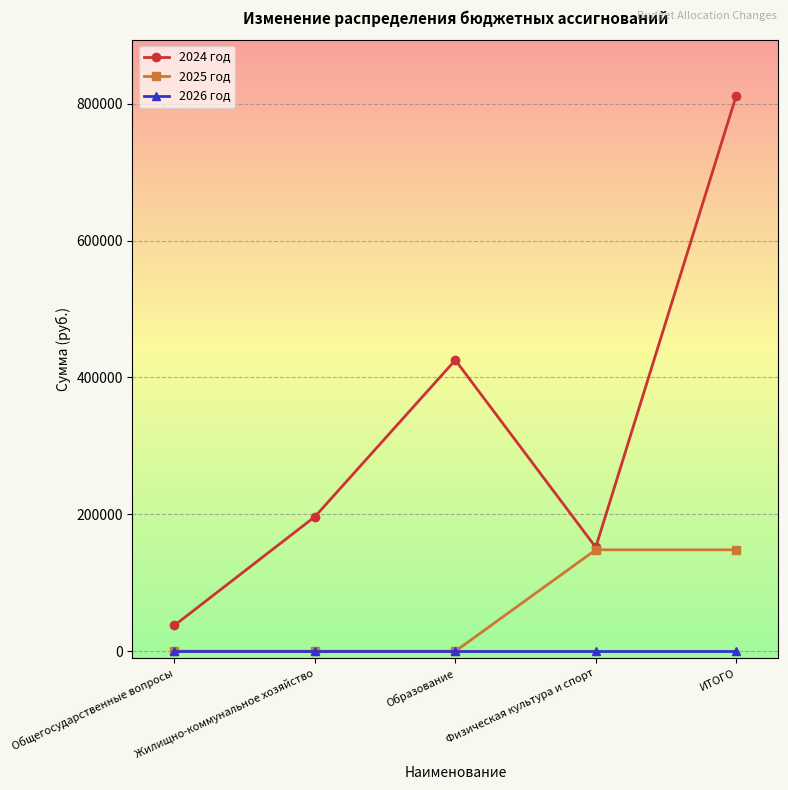

At ИТОГО, list the series in order from largest to smallest.

2024 год, 2025 год, 2026 год